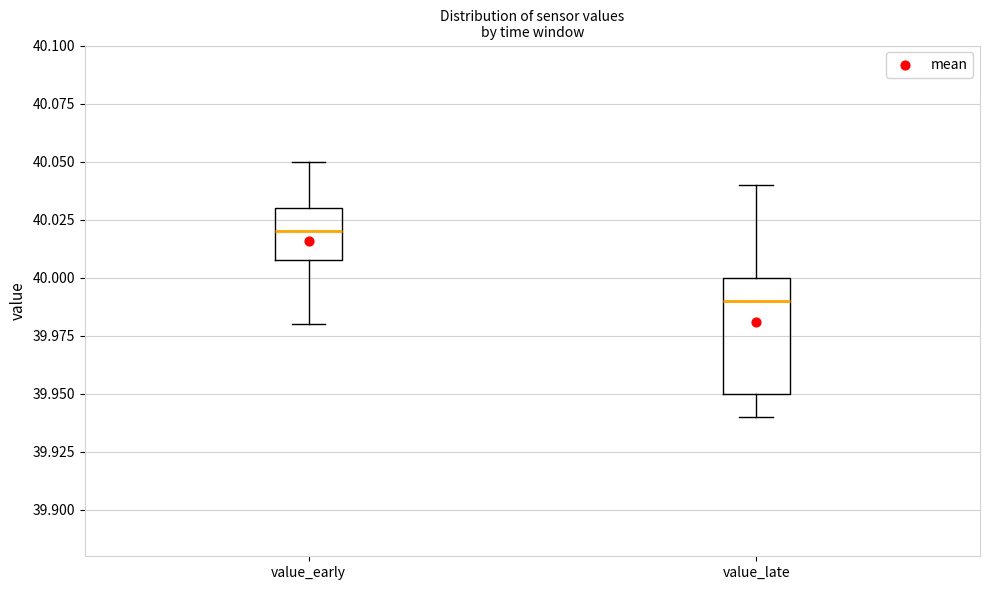

Which box is the tallest, from its lower edge to its upper edge?

value_late